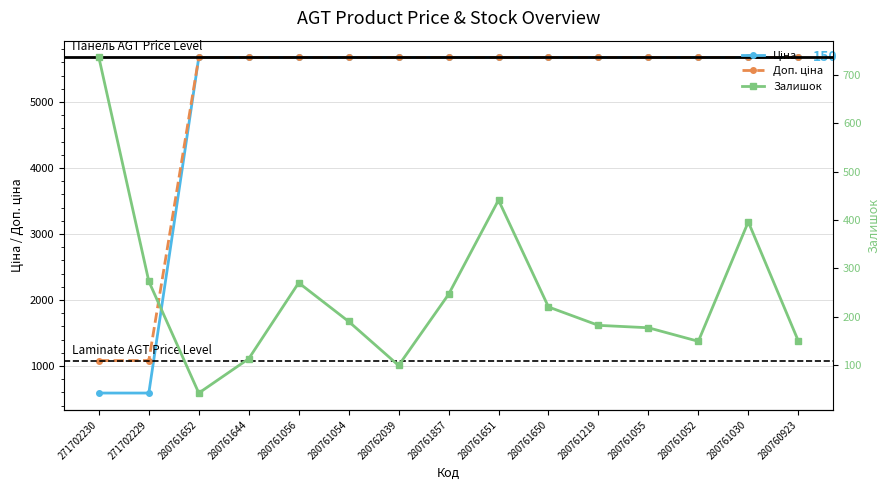

How many values in the Доп. ціна series exceed 5673?

13